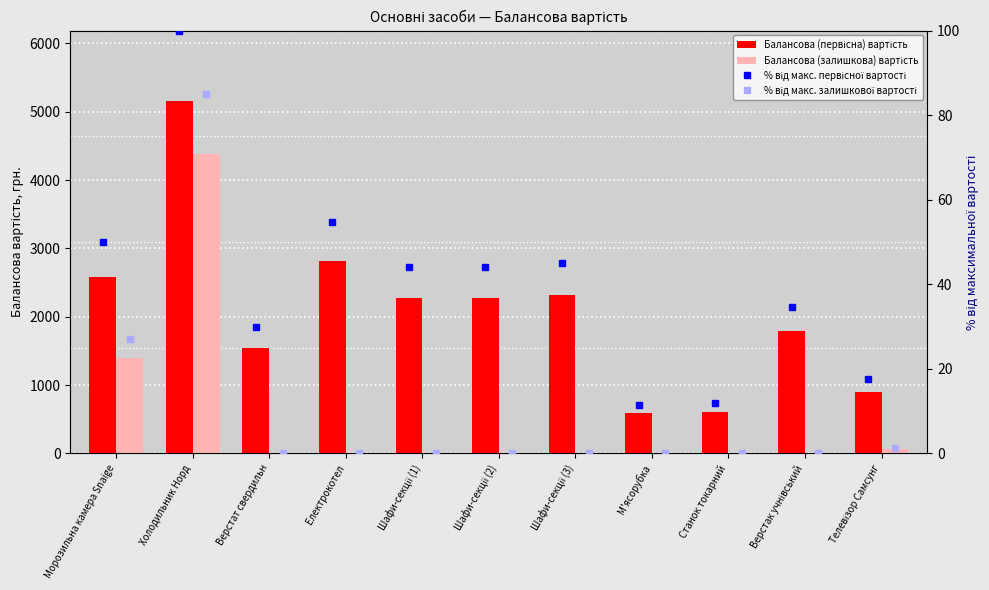

Between М'ясорубка and Телевізор Самсунг, which series saw the biggest shift?

Балансова (первісна) вартість